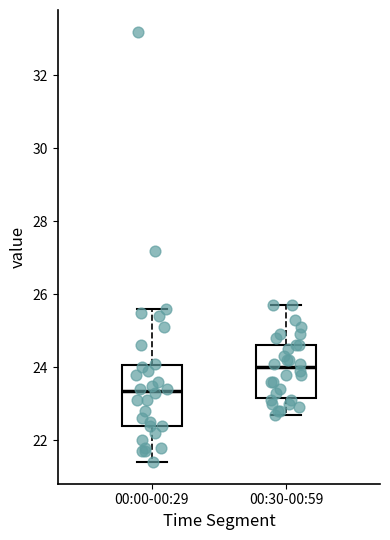

Reading left to right, read every box against the y-axis: the position of its median line, the range the box covers, and the ends of its whiskers. The values are not printed on the chart, so give them approximately, as read against the axis.

00:00-00:29: median 23.4, box 22.4 to 24.0, whiskers 21.4 to 25.6
00:30-00:59: median 24.0, box 23.2 to 24.6, whiskers 22.8 to 25.8